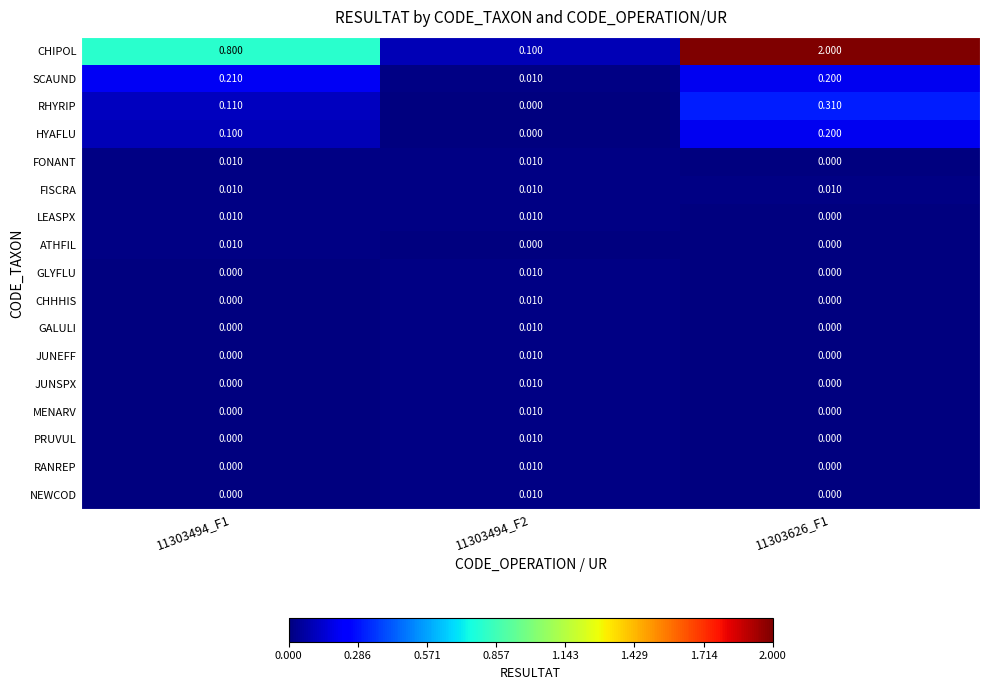

Between 11303494_F1 and 11303494_F2, which series saw the biggest shift?

CHIPOL